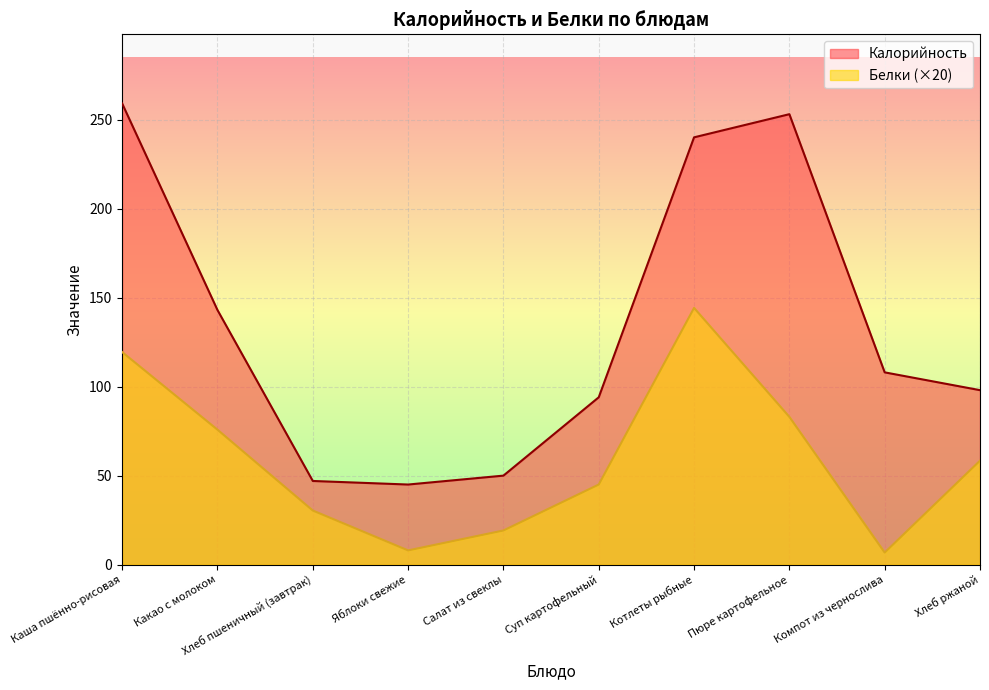

True or false: Калорийность and Белки cross at least once.

False